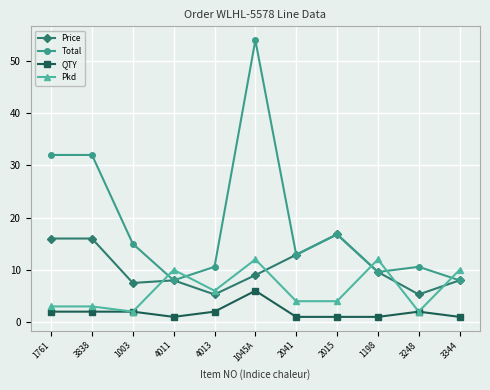

Read the Pkd value at 3838.

3.0